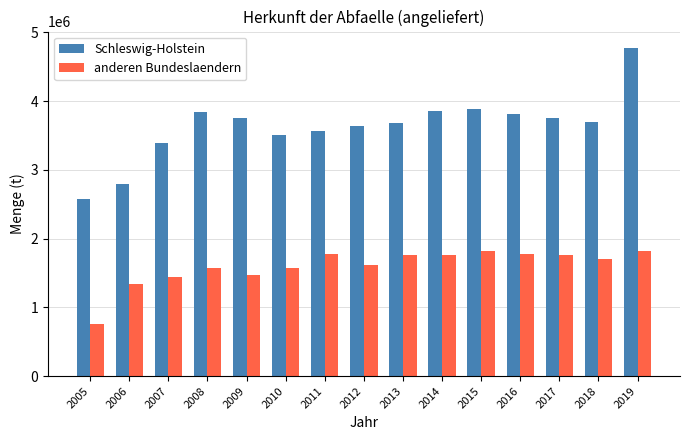

What is the minimum value for Schleswig-Holstein?

2577359